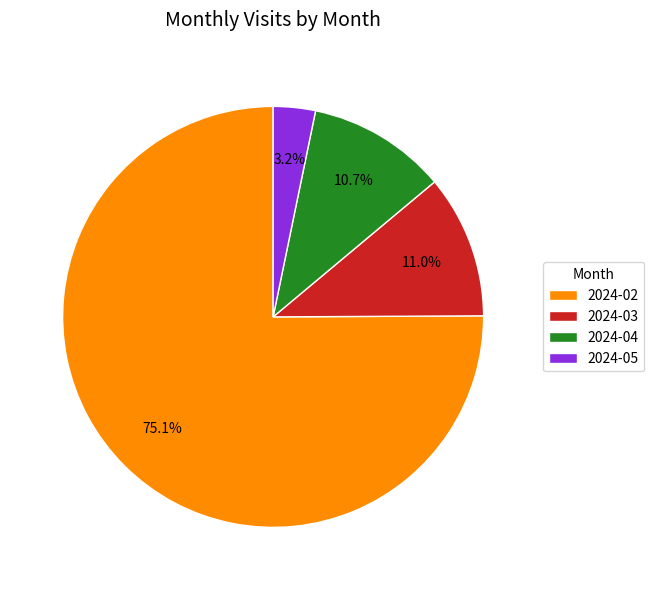

To the nearest percent, what is the difference between the 2024-05 and 2024-02 slice percentages?

72%